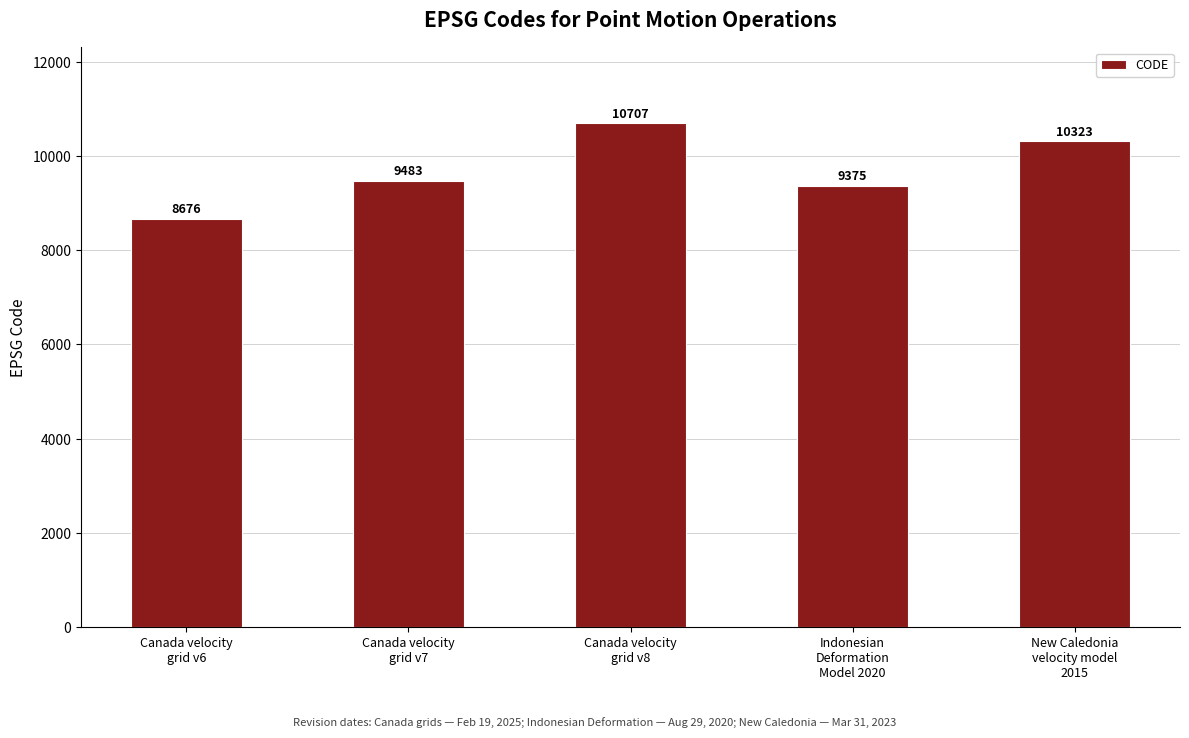

Rank the categories by value from highest to lowest.

Canada velocity
grid v8, New Caledonia
velocity model
2015, Canada velocity
grid v7, Indonesian
Deformation
Model 2020, Canada velocity
grid v6